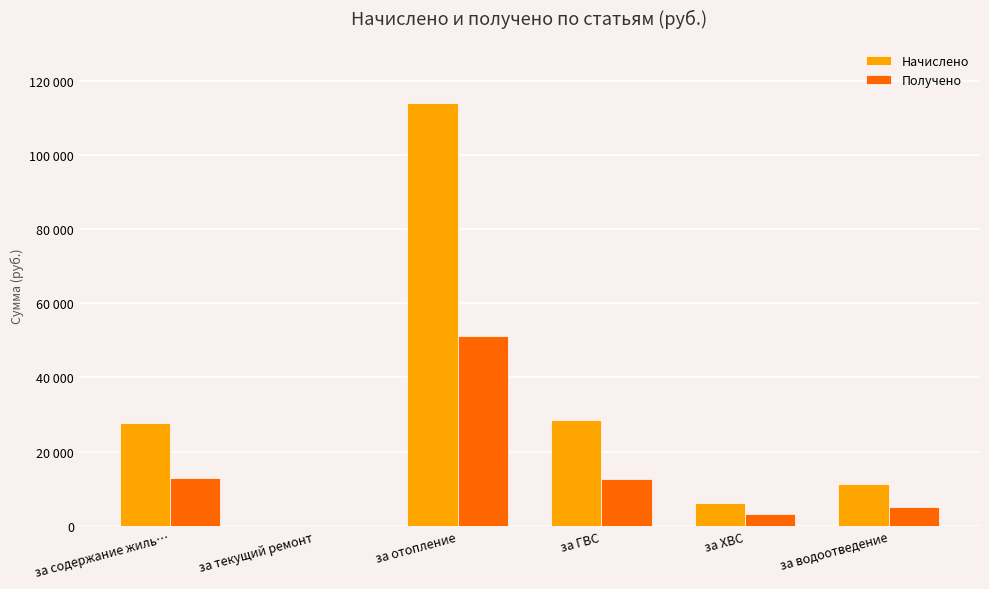

True or false: Начислено has a value of 11274.8 at за водоотведение.

True